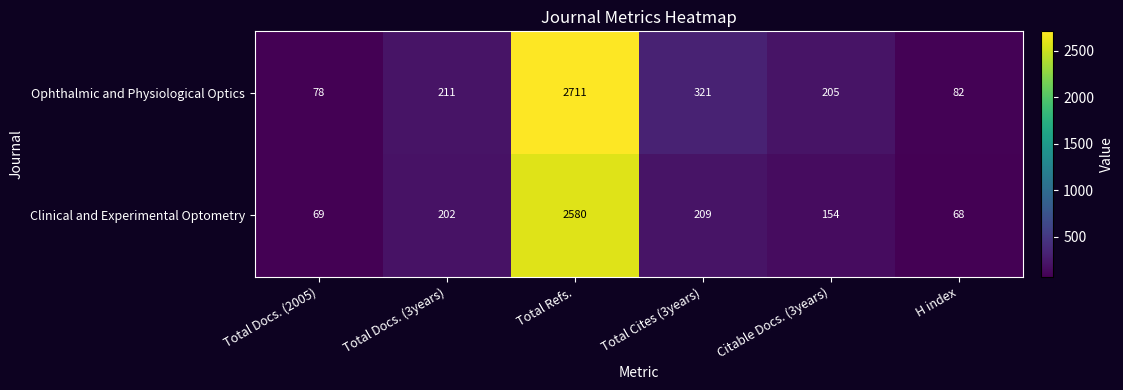

What is the difference between the Ophthalmic and Physiological Optics values at Total Docs. (2005) and Citable Docs. (3years)?

127